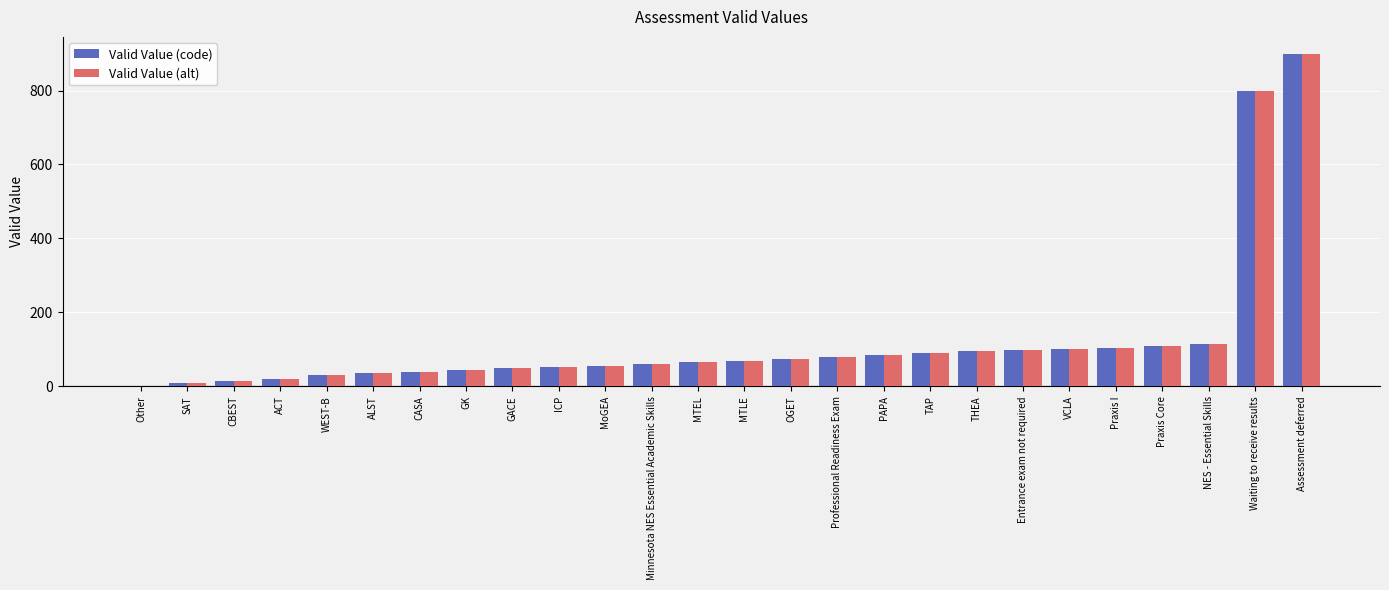

True or false: Valid Value (alt) has a value of 54 at THEA.

False